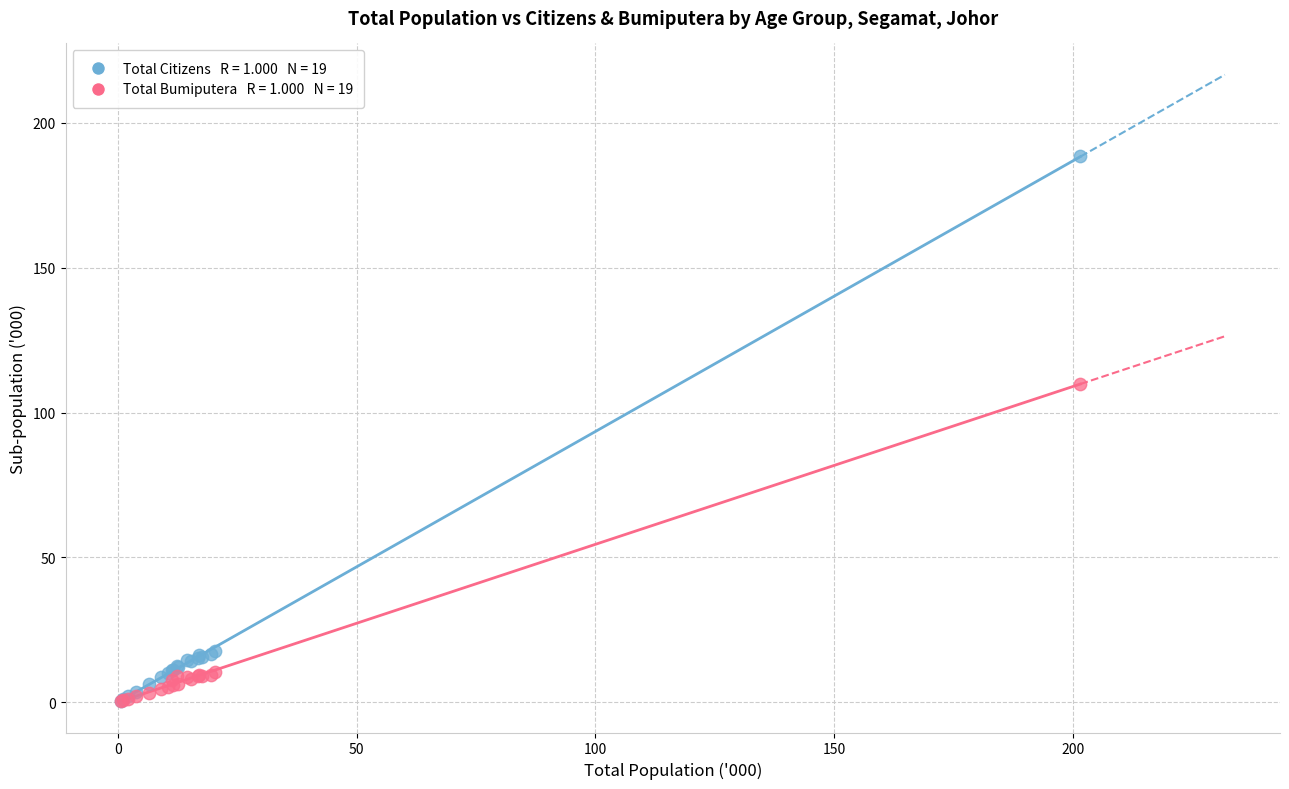

Across all series, what Y value is closest to 94?

109.9